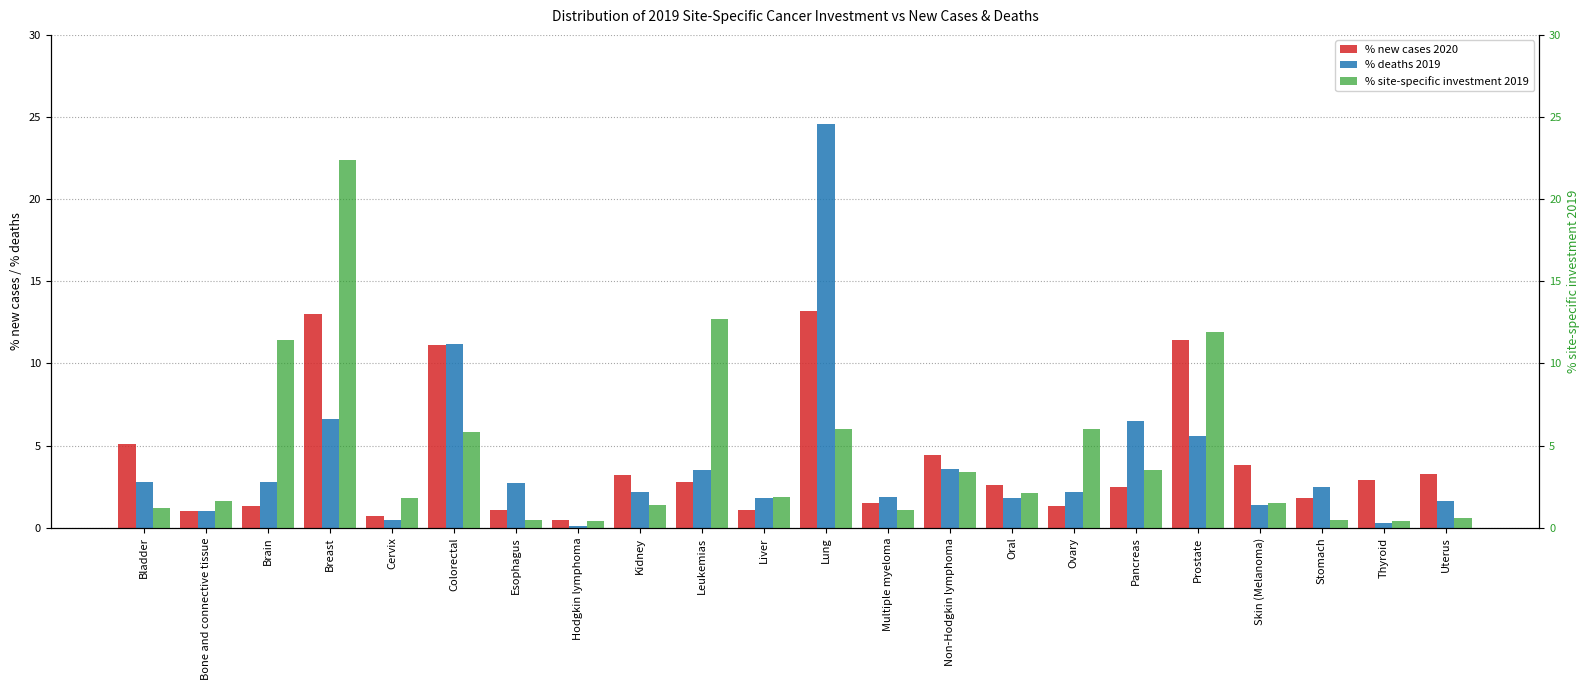

What is the difference between the maximum and minimum values in the % new cases 2020 series?

12.7